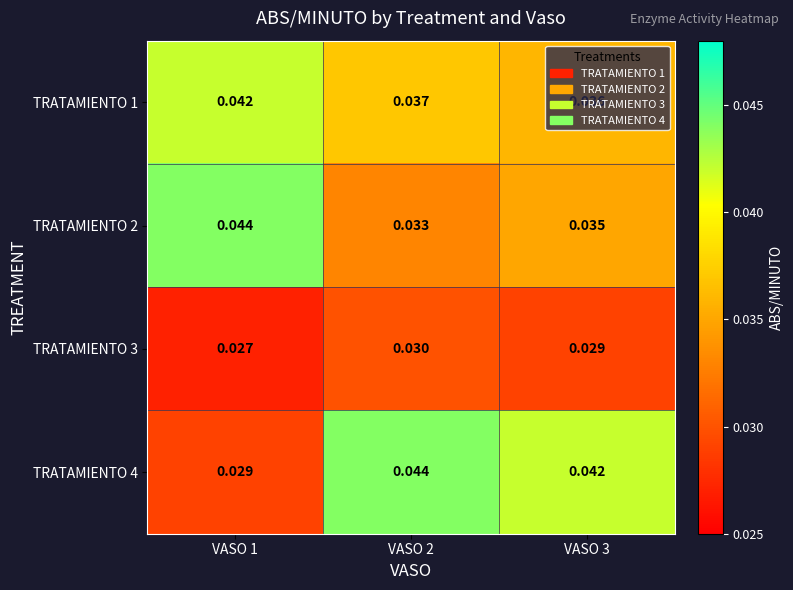

Rank the series at VASO 3 from lowest to highest value.

TRATAMIENTO 3, TRATAMIENTO 2, TRATAMIENTO 1, TRATAMIENTO 4